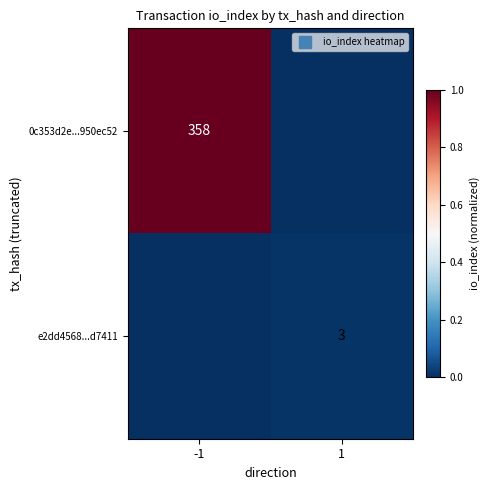

Which label corresponds to the smallest value in the chart?

1